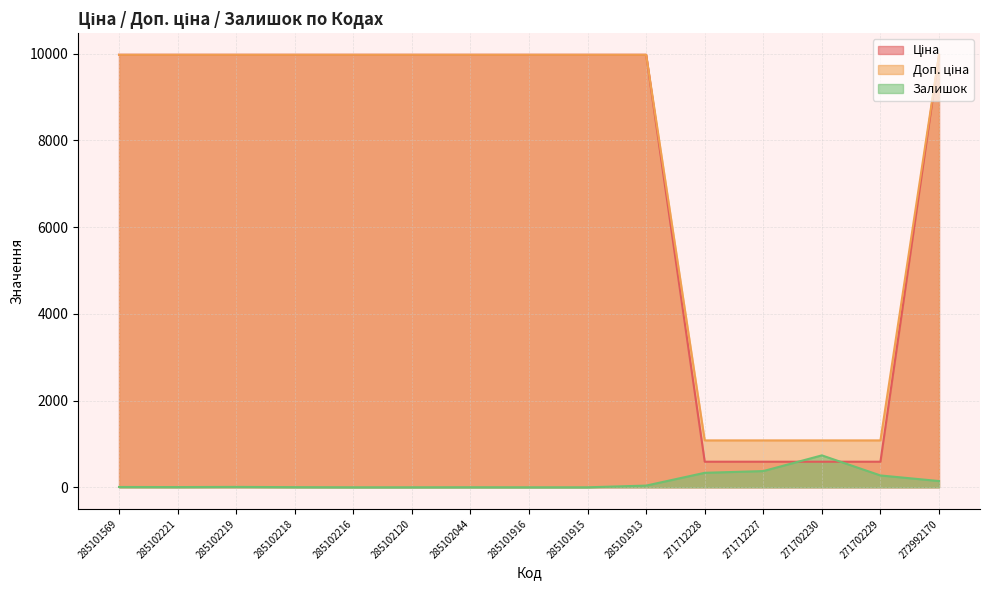

Is the value of Залишок at 285102120 greater than the value of Ціна at 271702229?

No